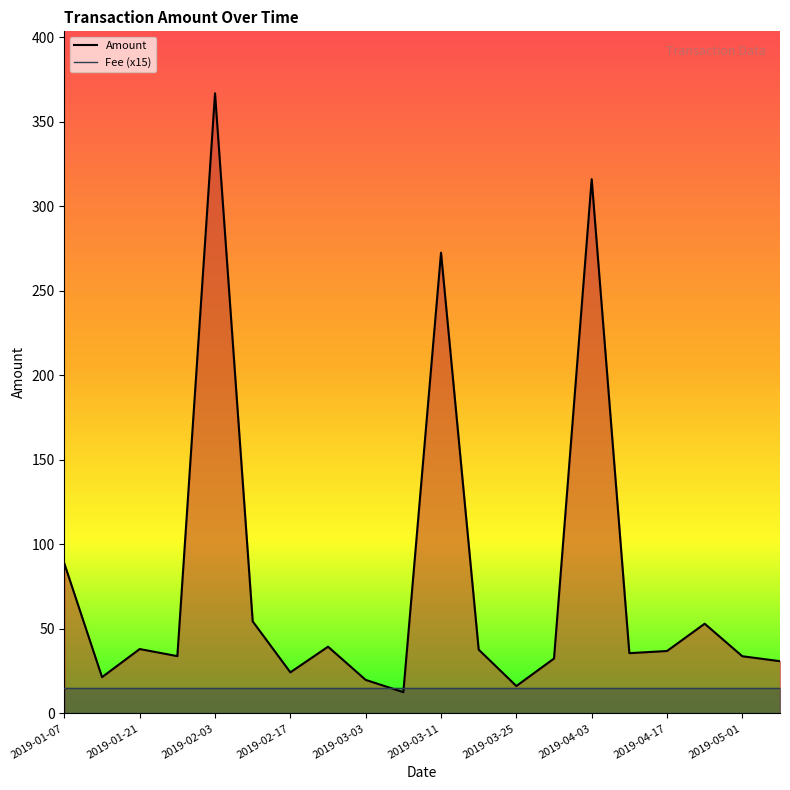

Does the chart have visible grid lines?

No